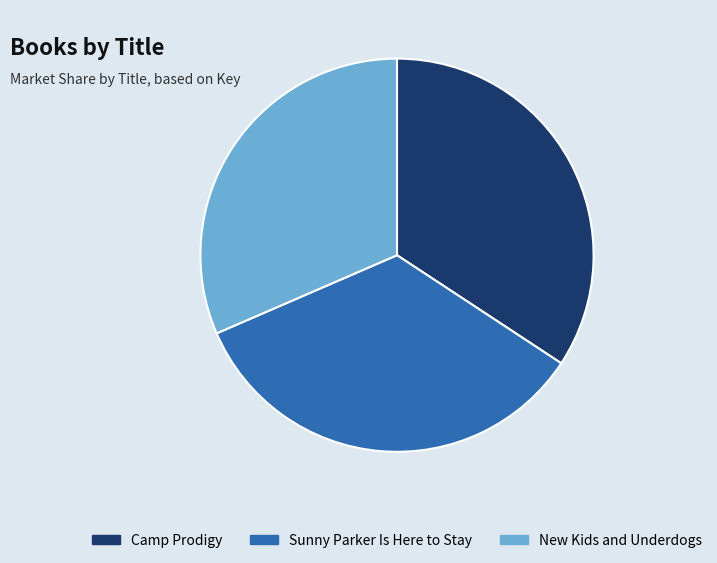

Is the sum of Sunny Parker Is Here to Stay and Camp Prodigy greater than half?

Yes